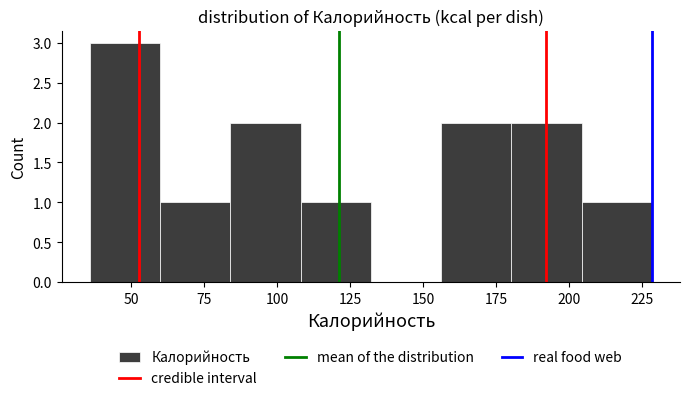

Reading left to right, transcribe this chart: for each bar, give the range it covers on the x-axis and its height. Neither the bar edges nor the heights are printed on the chart, so give them approximately, as read against the axes.

35 to 60: 3
60 to 85: 1
85 to 110: 2
110 to 130: 1
130 to 155: 0
155 to 180: 2
180 to 205: 2
205 to 230: 1